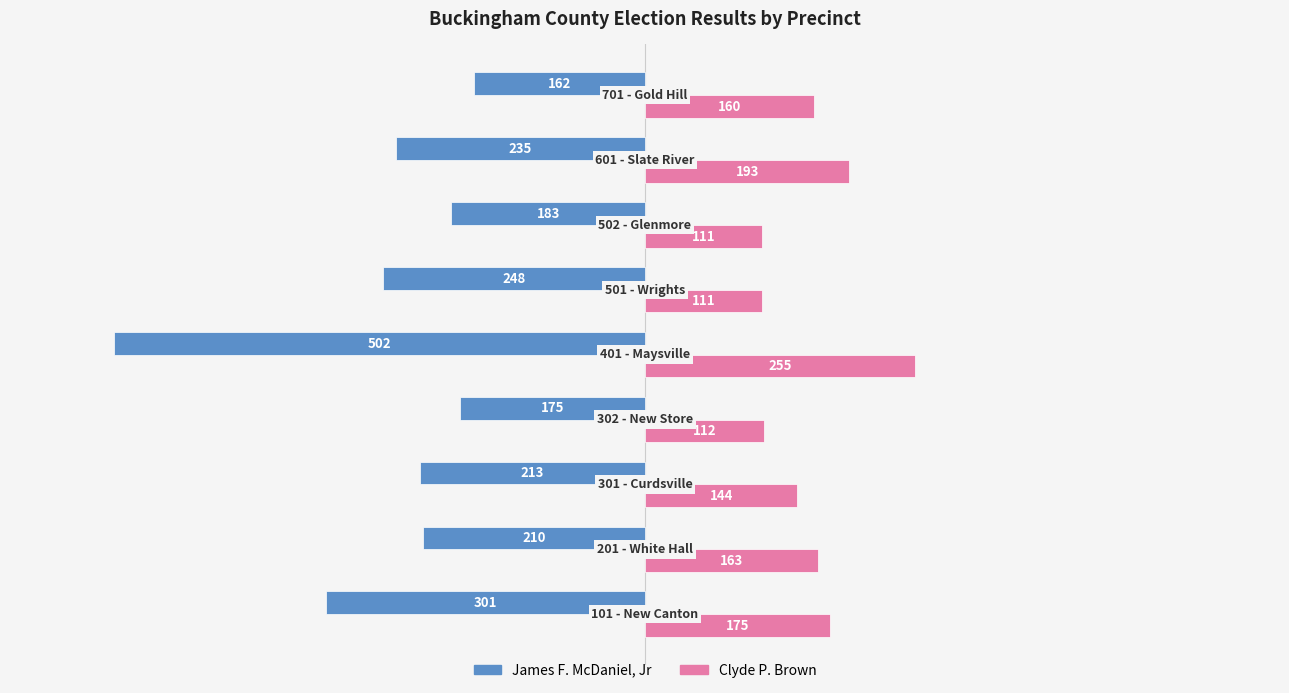

Rank the series by their average value, from highest to lowest.

Clyde P. Brown, James F. McDaniel, Jr